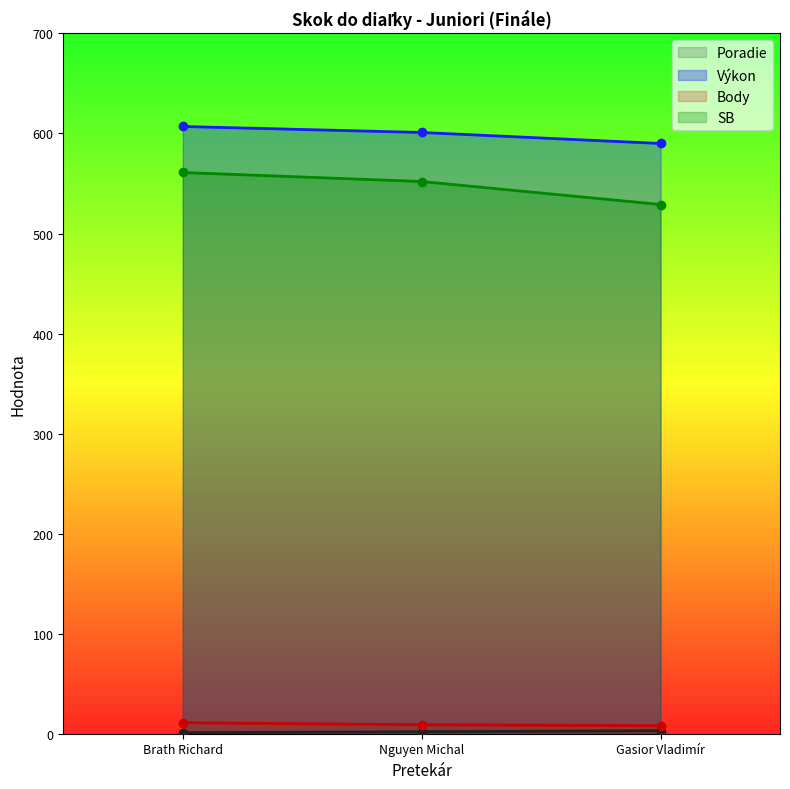

Reading left to right, extract all data points from this chart.

Poradie: Brath Richard=1	Nguyen Michal=2	Gasior Vladimír=3
Výkon: Brath Richard=607	Nguyen Michal=601	Gasior Vladimír=590
Body: Brath Richard=11	Nguyen Michal=9	Gasior Vladimír=8
SB: Brath Richard=561	Nguyen Michal=552	Gasior Vladimír=529